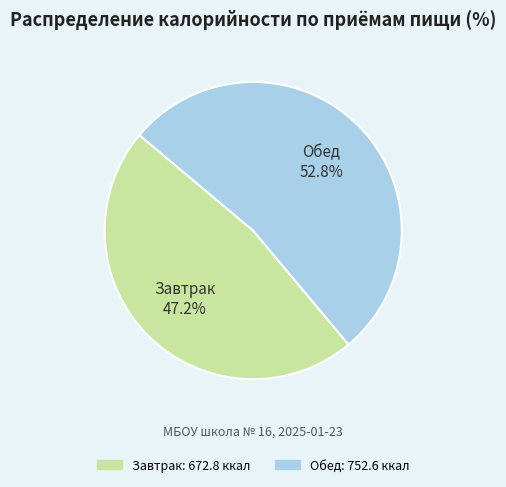

Which slice is the largest?

Обед